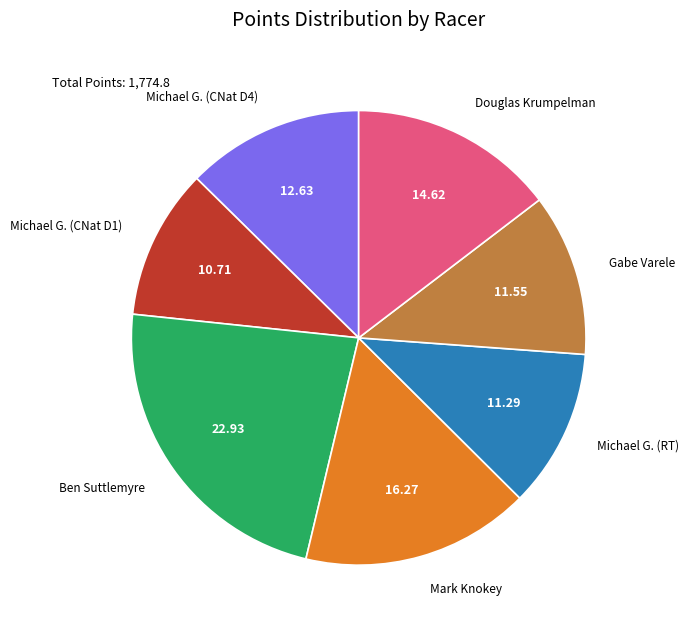

Between Michael G. (RT) and Michael G. (CNat D1), which is larger?

Michael G. (RT)